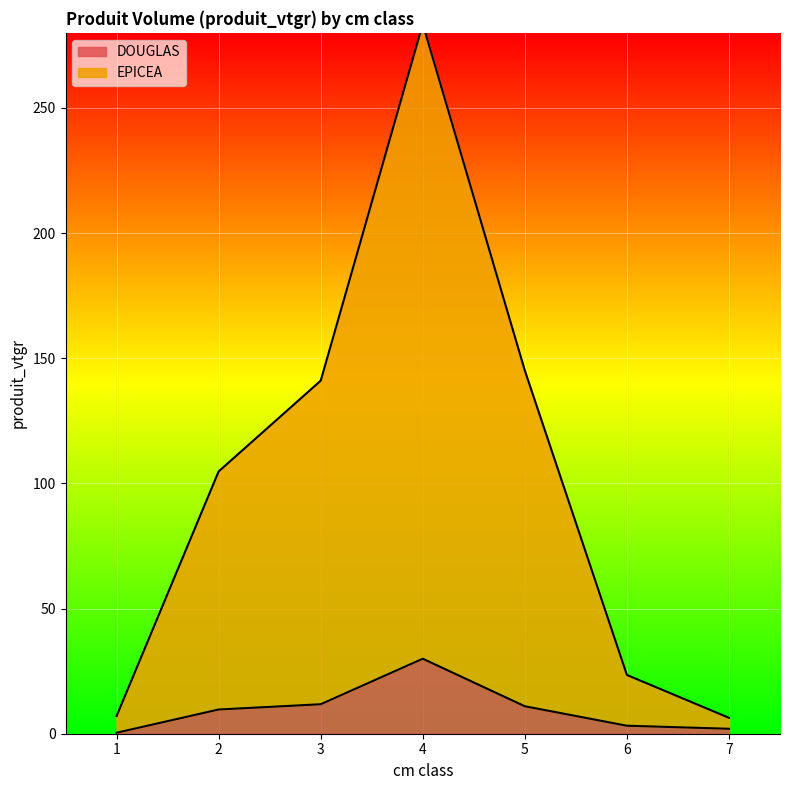

What is the sum of all EPICEA values?

711.3